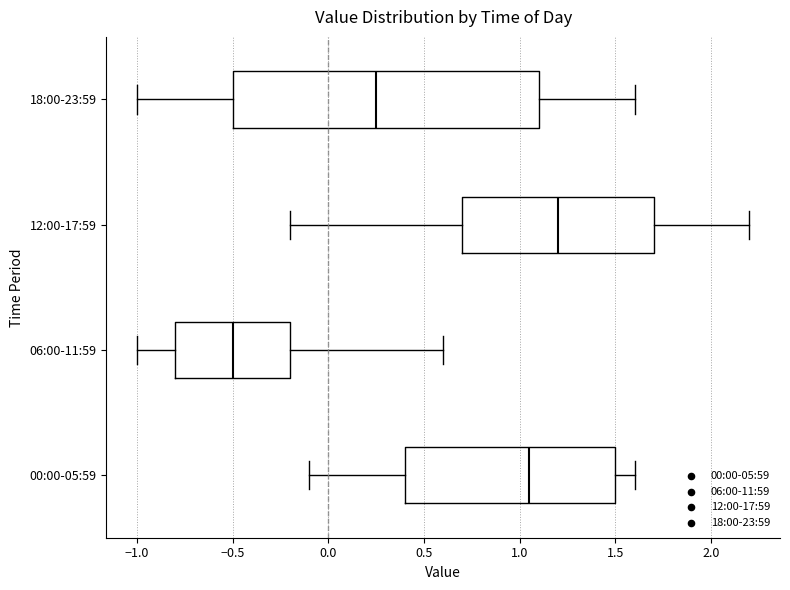

Where does the right whisker of the box for 12:00-17:59 end on the x-axis? The values are not printed on the chart, so give them approximately, as read against the axis.

2.20